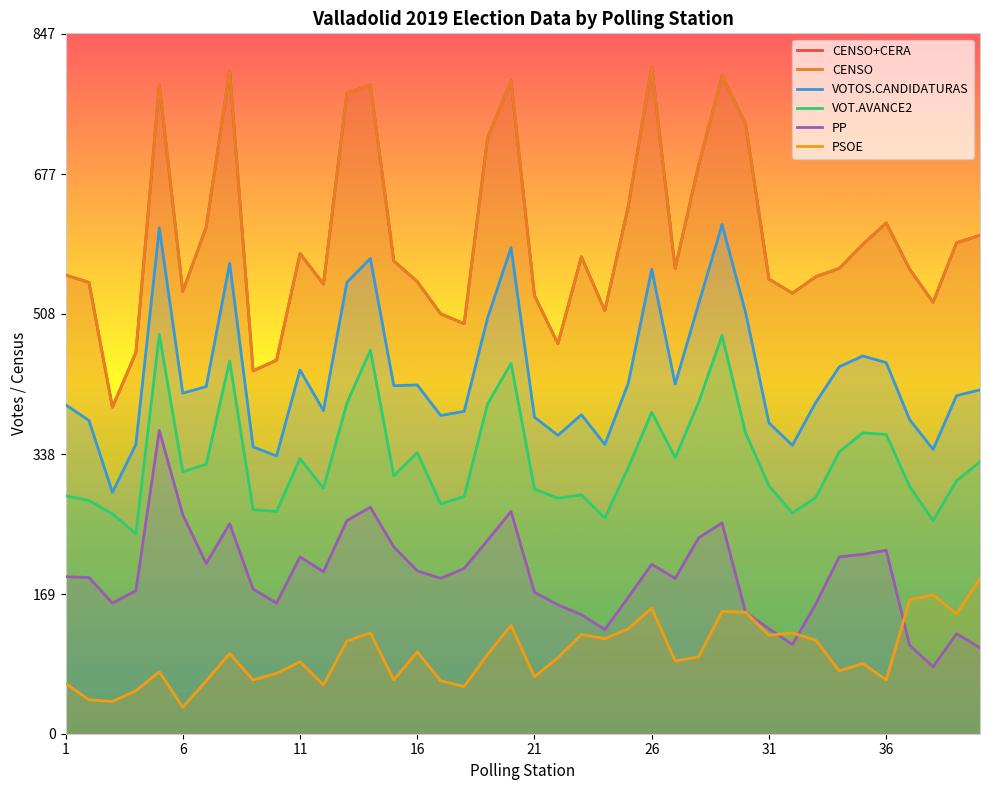

At 6, list the series in order from smallest to largest.

PSOE, PP, VOT.AVANCE2, VOTOS.CANDIDATURAS, CENSO+CERA, CENSO